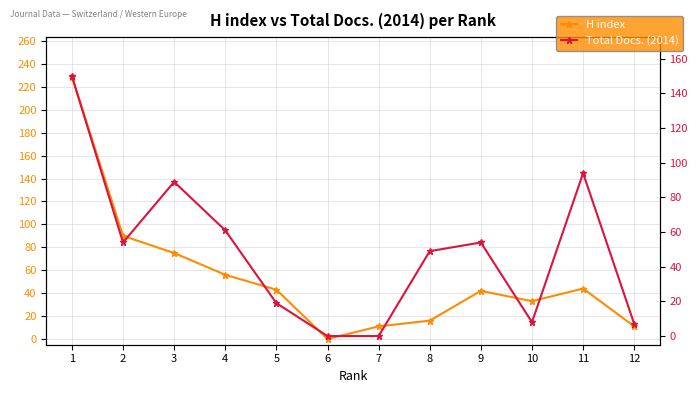

True or false: Total Docs. (2014) has more than 2 interior local peaks.

True